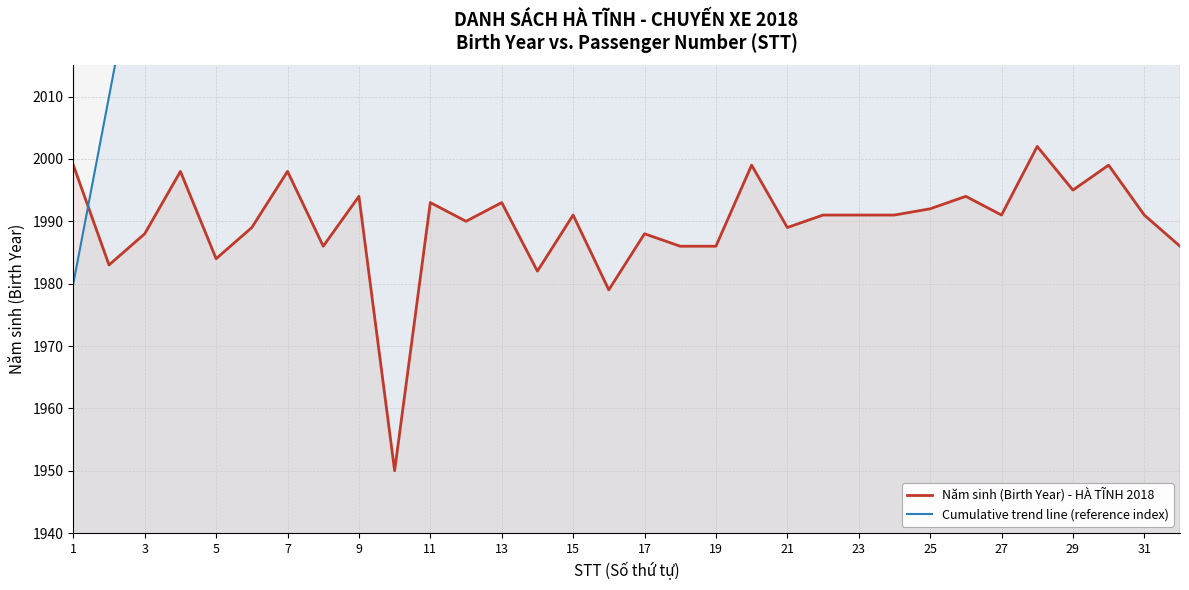

What is the difference between the second highest and second lowest values in the Năm sinh (Birth Year) - HÀ TĨNH 2018 series?

20